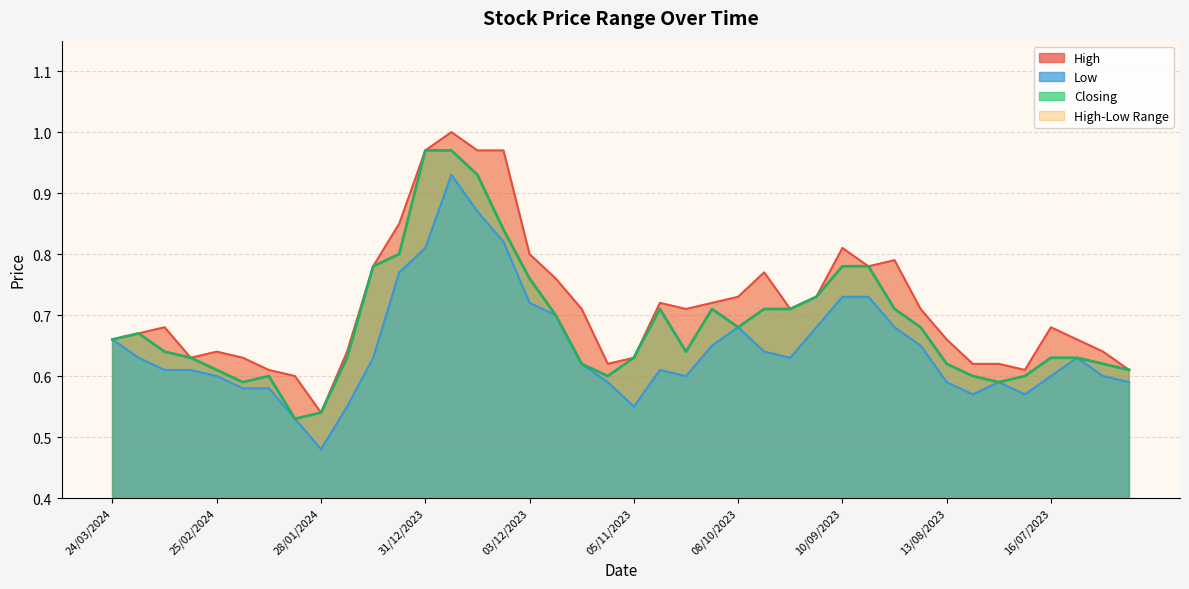

Between 01/10/2023 and 10/12/2023, which is larger?

10/12/2023